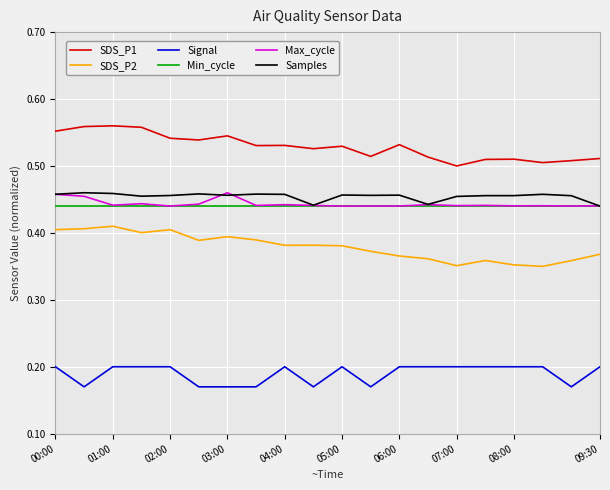

True or false: Samples and Signal intersect in this chart.

False